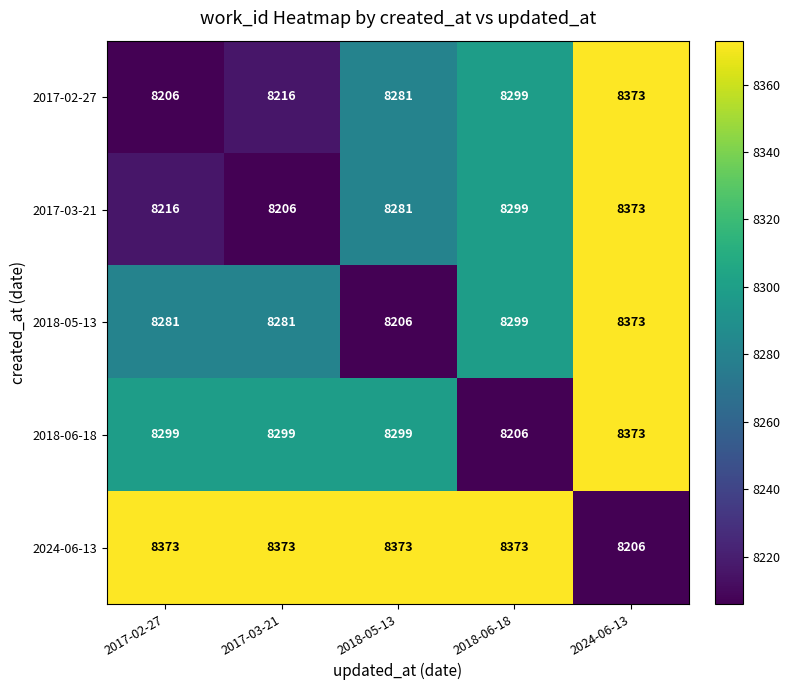

What is the spread (max minus min) of values at 2017-03-21?

167